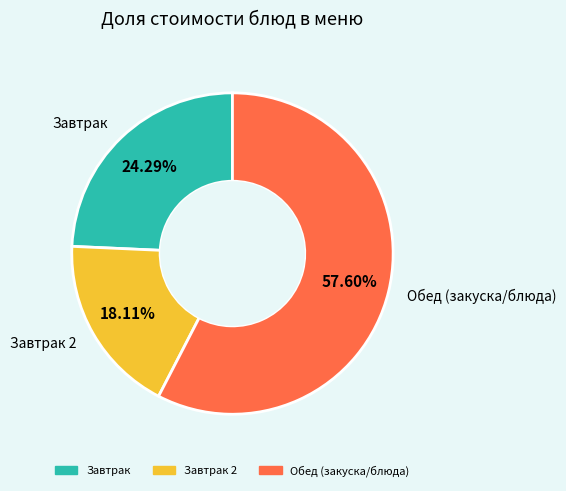

Does any single category account for the majority?

Yes